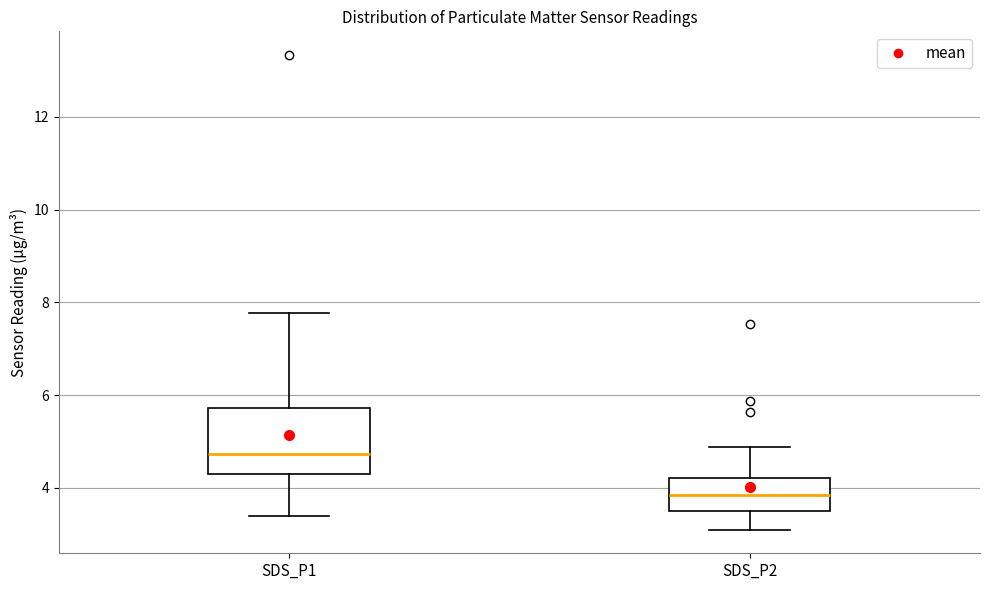

Reading left to right, read every box against the y-axis: the position of its median line, the range the box covers, and the ends of its whiskers. The values are not printed on the chart, so give them approximately, as read against the axis.

SDS_P1: median 4.8, box 4.2 to 5.8, whiskers 3.4 to 7.8
SDS_P2: median 3.8, box 3.6 to 4.2, whiskers 3.2 to 4.8